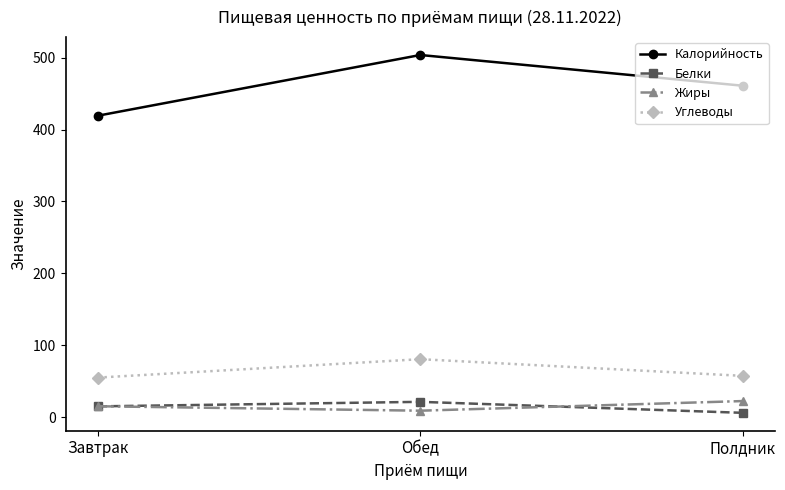

What is the label of the 1st point from the right?

Полдник